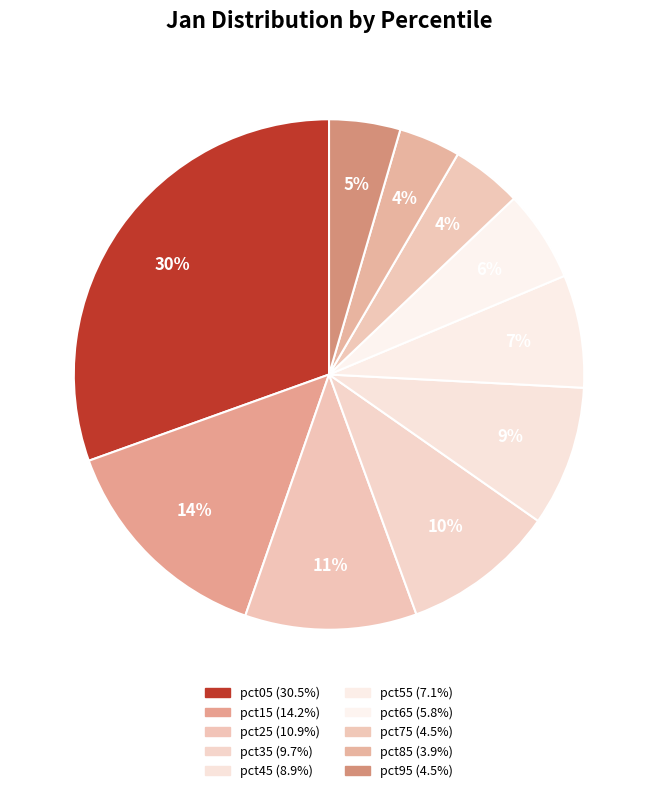

How many slices are in this pie chart?

10